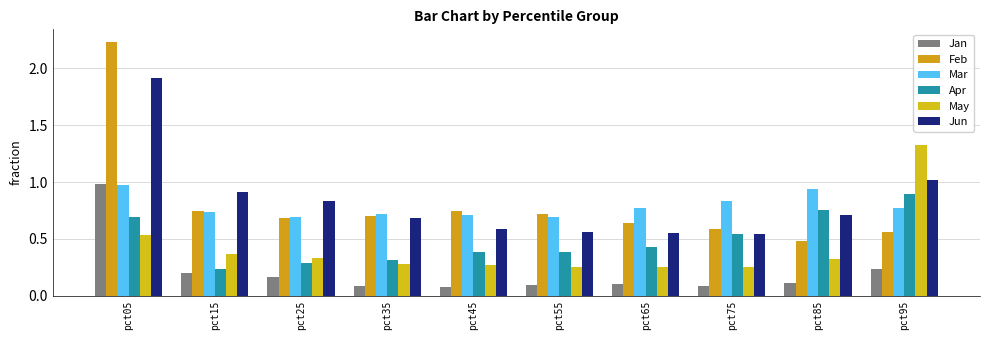

How many bars are there in each group?

6